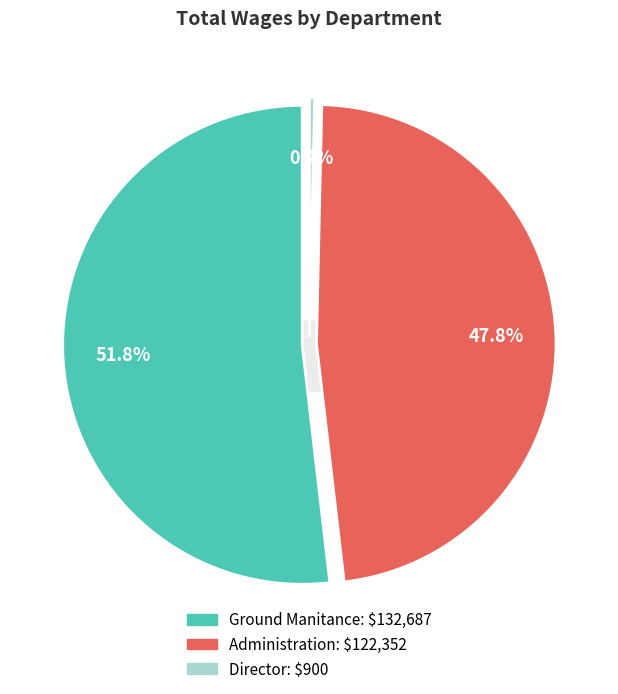

Count the number of slices in the pie.

3